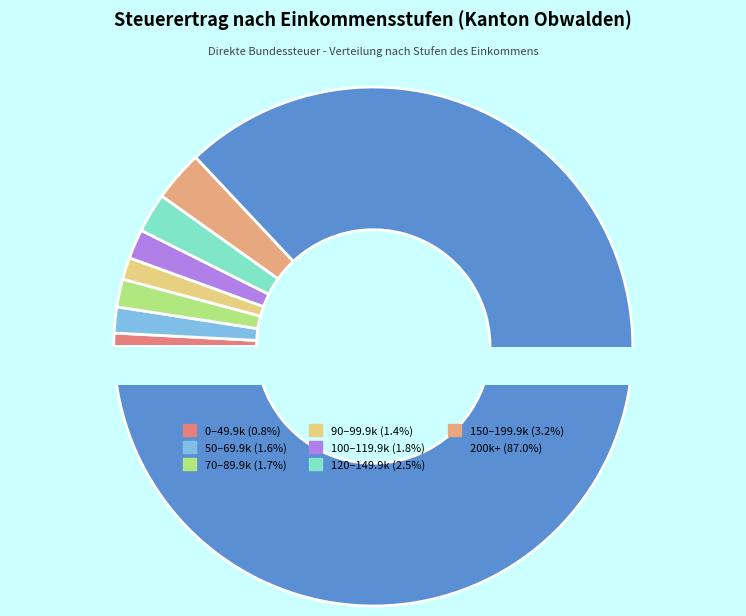

What percentage is the 100-119.9 slice, to the nearest percent?

2%